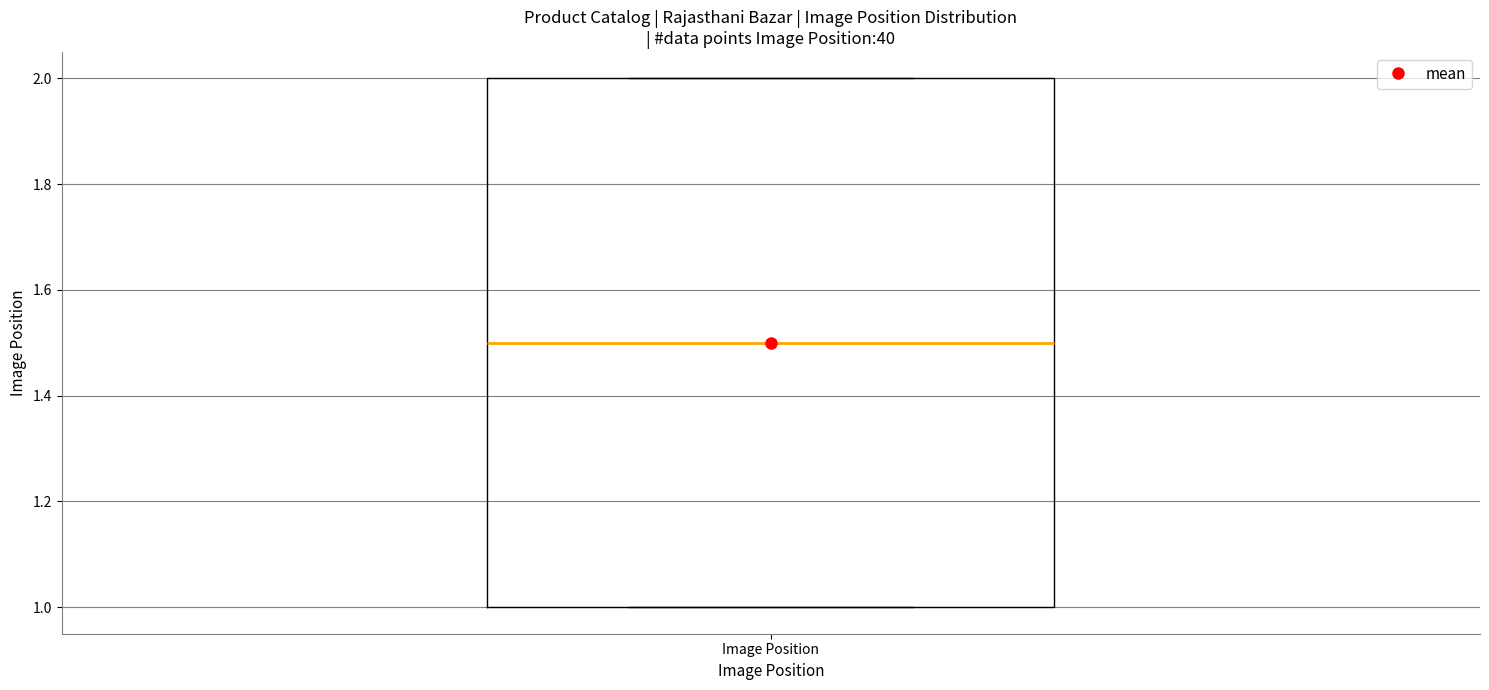

Transcribe this box plot: give where the median line is, the range the box spans, and where the two whiskers end, as read against the y-axis. The values are not printed on the chart, so give them approximately, as read against the axis.

median 1.5, box 1.0 to 2.0, whiskers 1.0 to 2.0